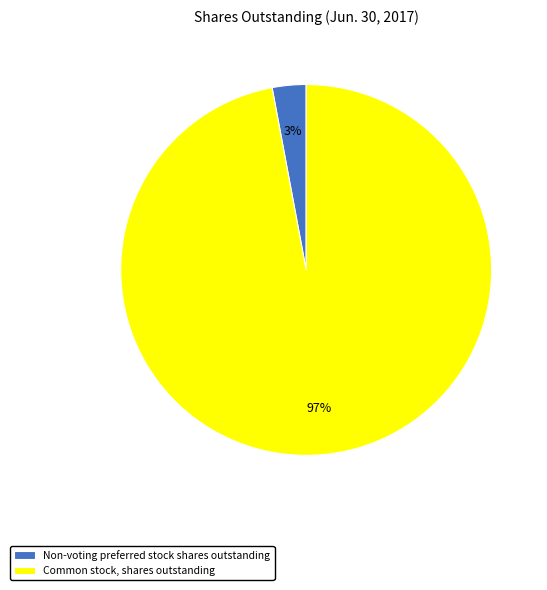

Do Common stock, shares outstanding and Non-voting preferred stock shares outstanding together represent more than half of the pie?

Yes